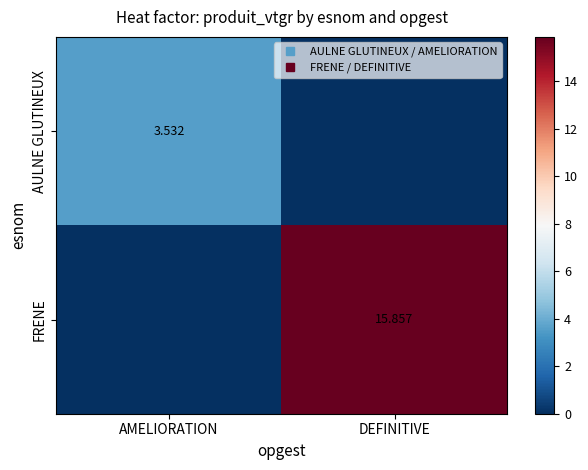

What is the sum of all AULNE GLUTINEUX values?

3.5